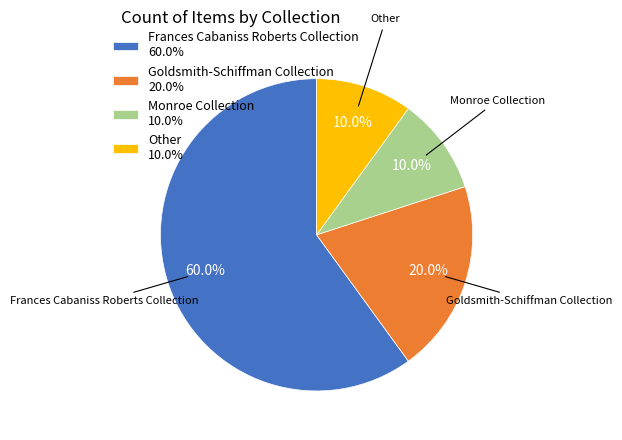

Which category has the biggest portion of the pie?

Frances Cabaniss Roberts Collection 60.0%